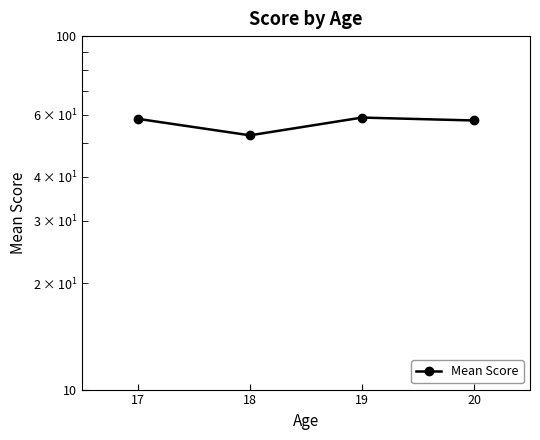

How many points are higher than both their immediate neighbors (excluding endpoints)?

1